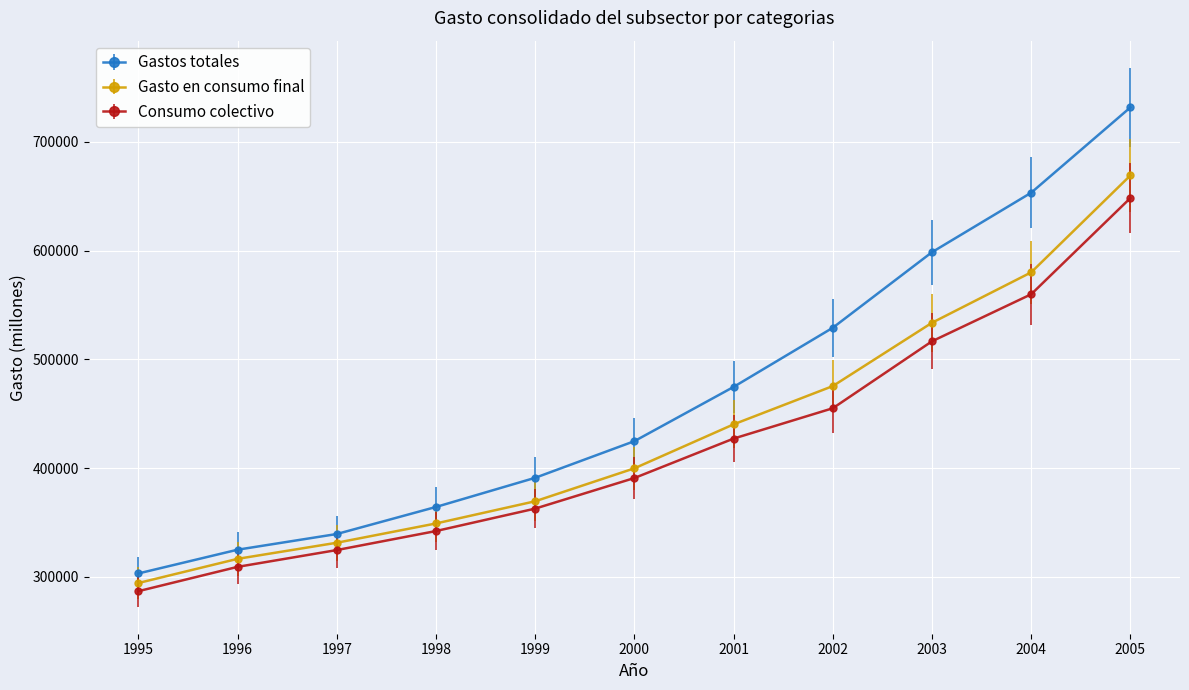

How many categories are shown in the chart?

11